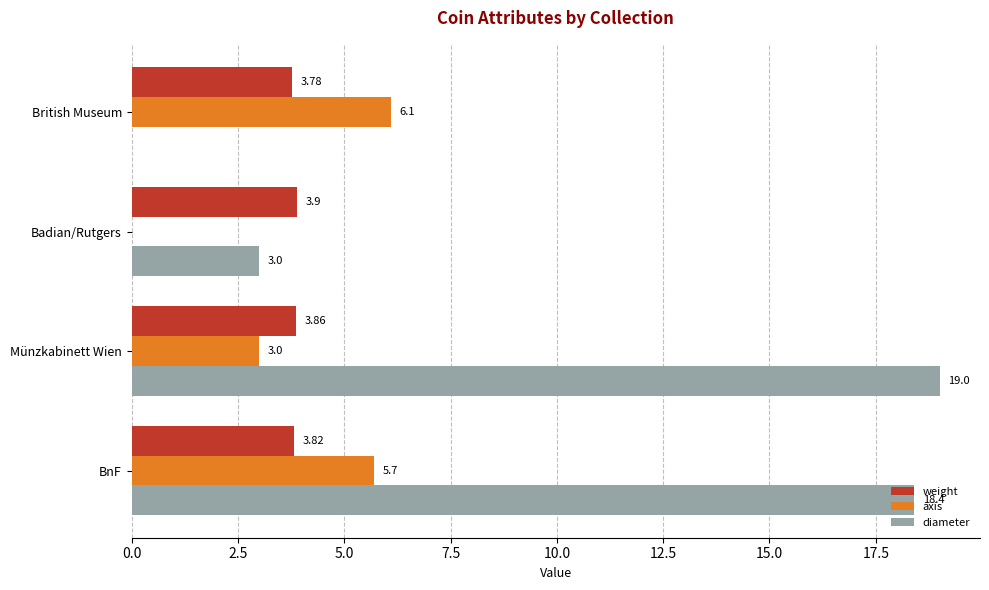

Which series changed the most between BnF and British Museum?

diameter